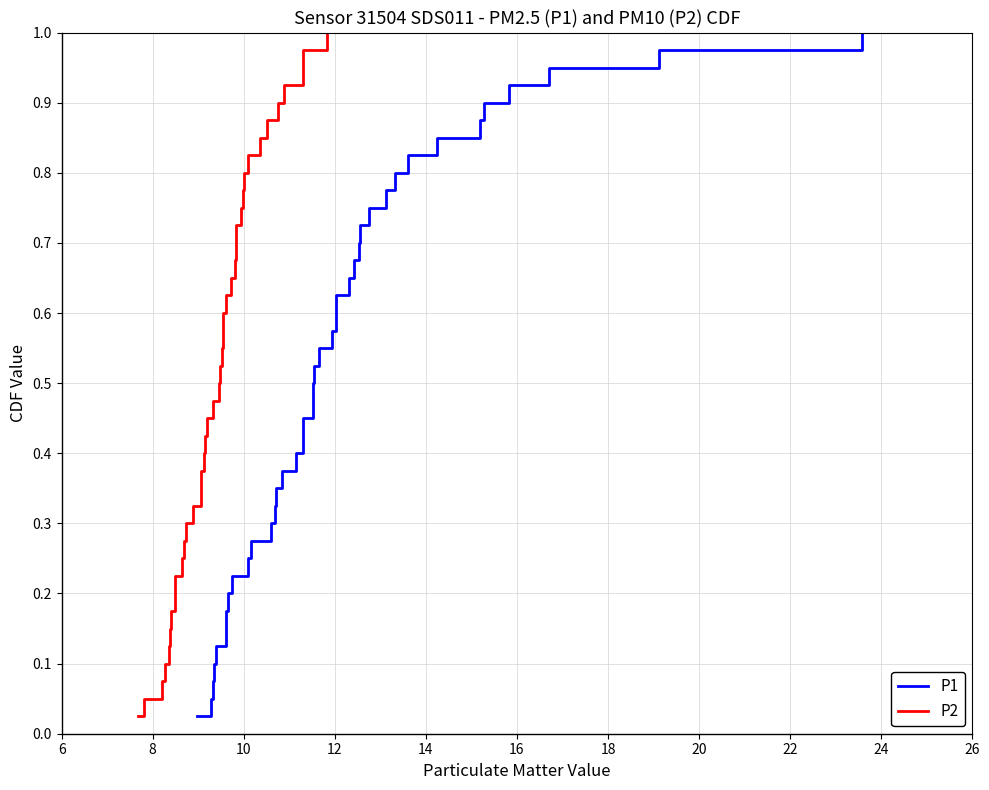

What is the value of the P1 point at the 33rd from the left?

0.8